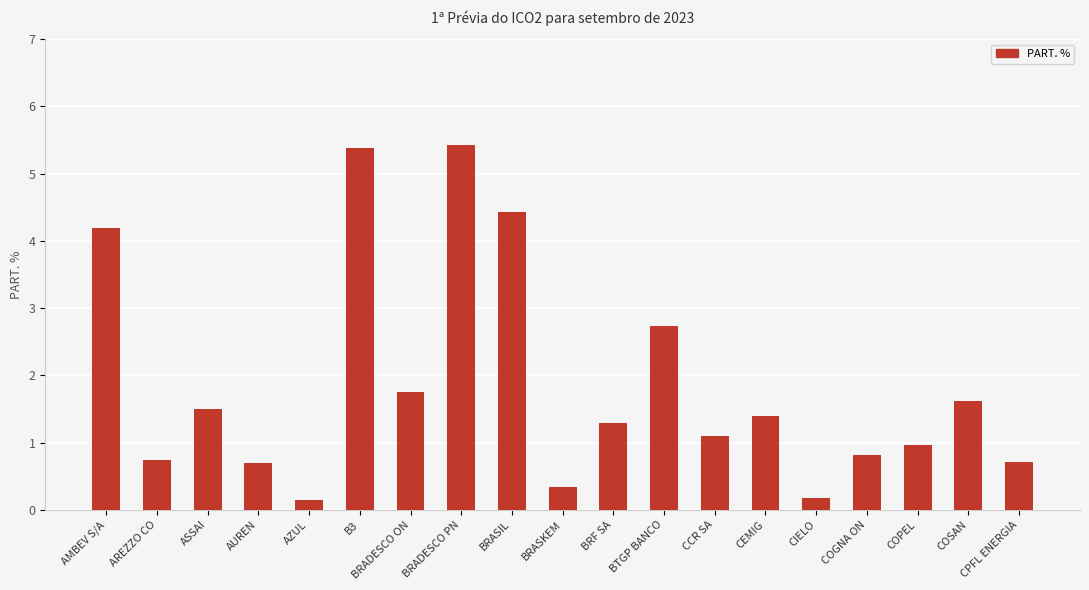

Are the bars horizontal?

No